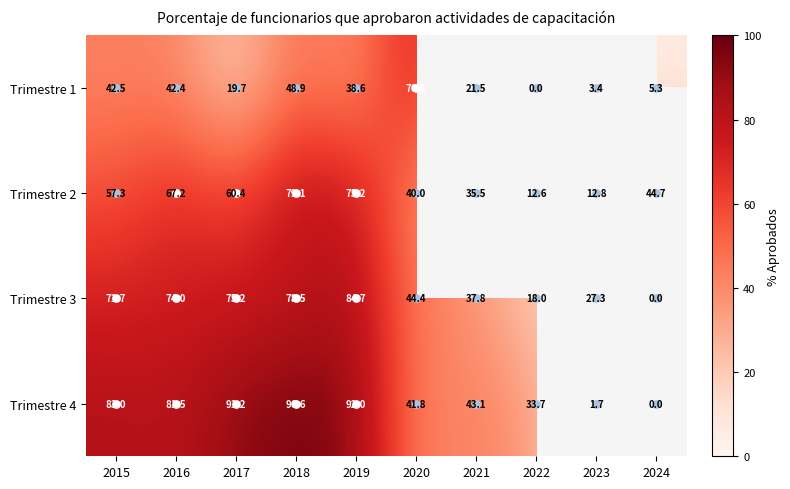

Is the value of Trimestre 1 at 2017 greater than the value of Trimestre 3 at 2021?

No